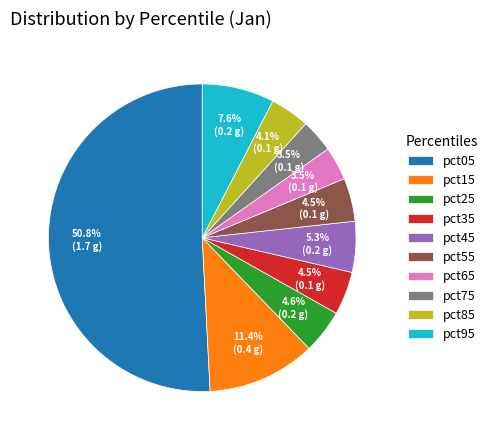

Which slice represents more than half of the pie?

pct05